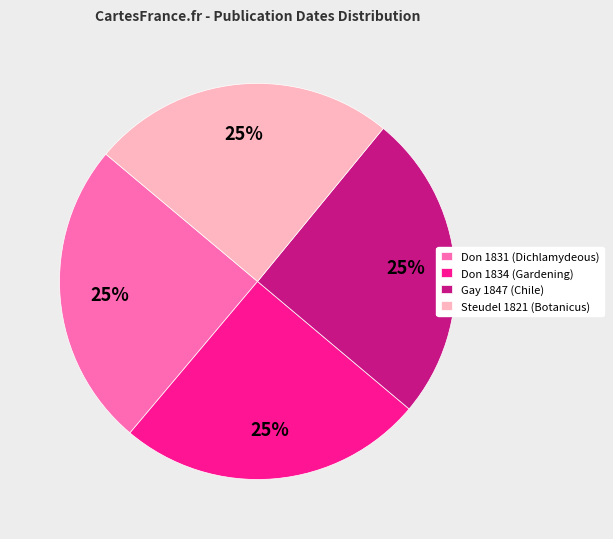

Is there any slice that represents more than half of the pie?

No